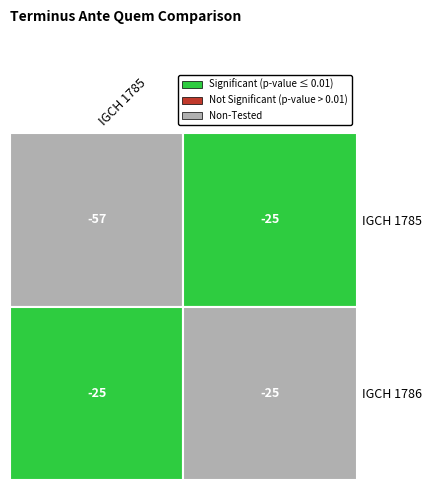

At which category does the chart reach its peak across all series?

1